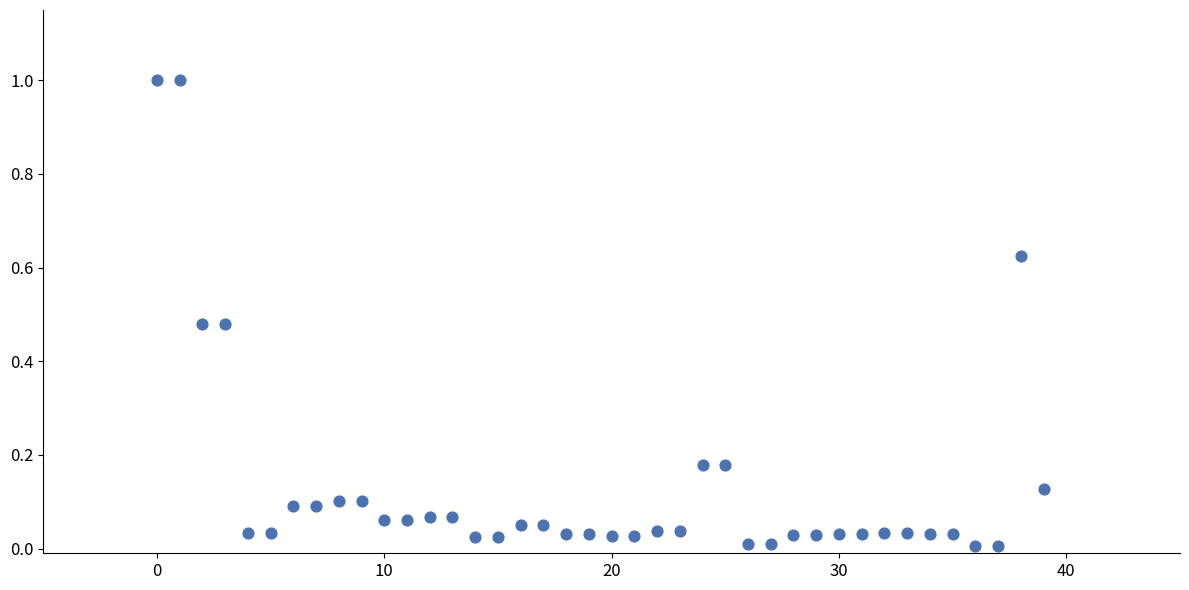

What is the range of Y values (max minus min)?

1.0